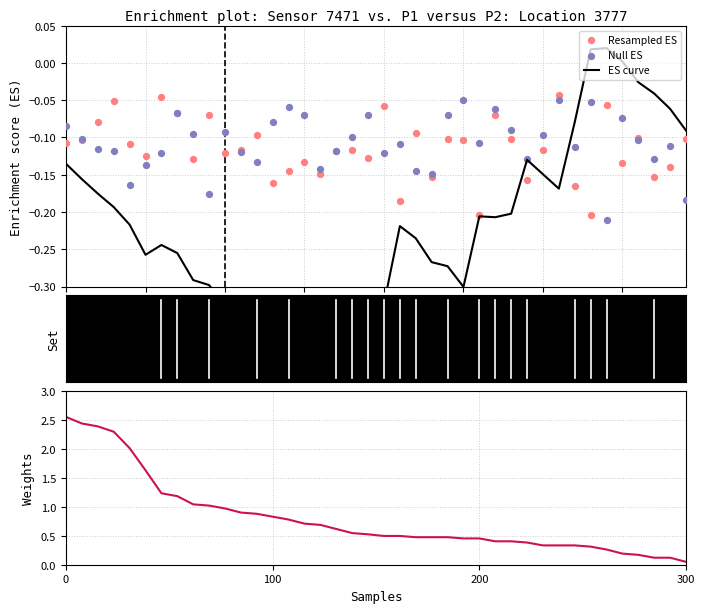

Which series has the largest total across all categories?

Weights